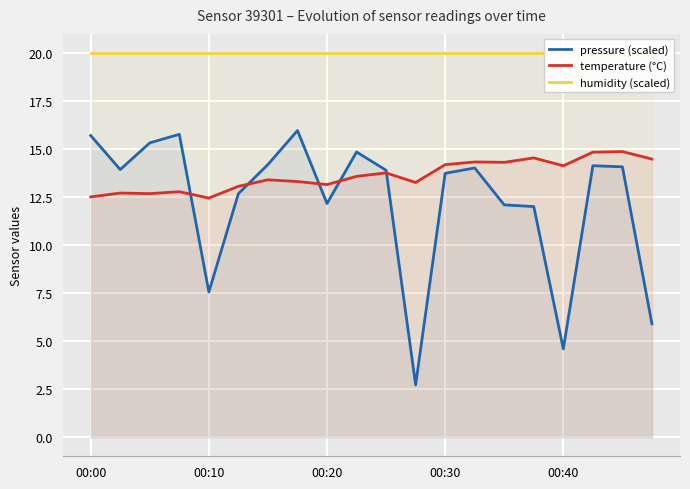

Rank the series at 5 from lowest to highest value.

pressure (scaled), temperature (°C), humidity (scaled)